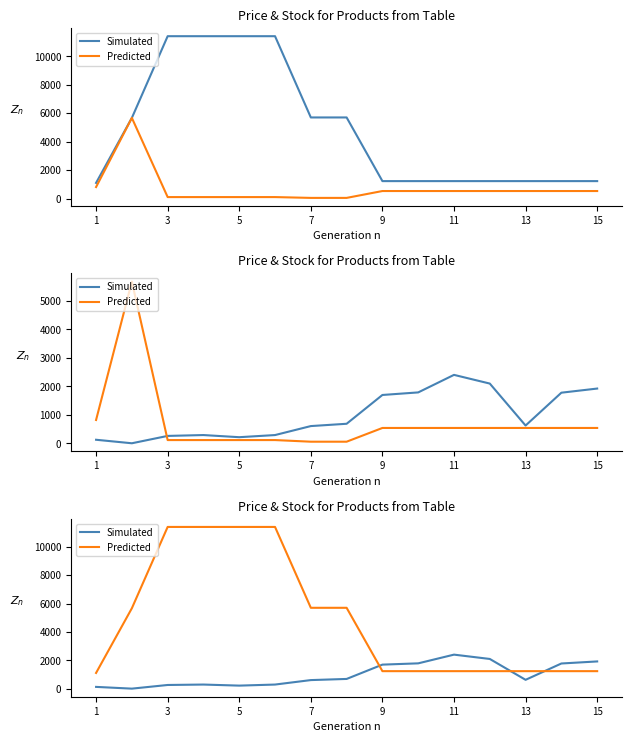

True or false: Simulated and Predicted cross at least once.

True